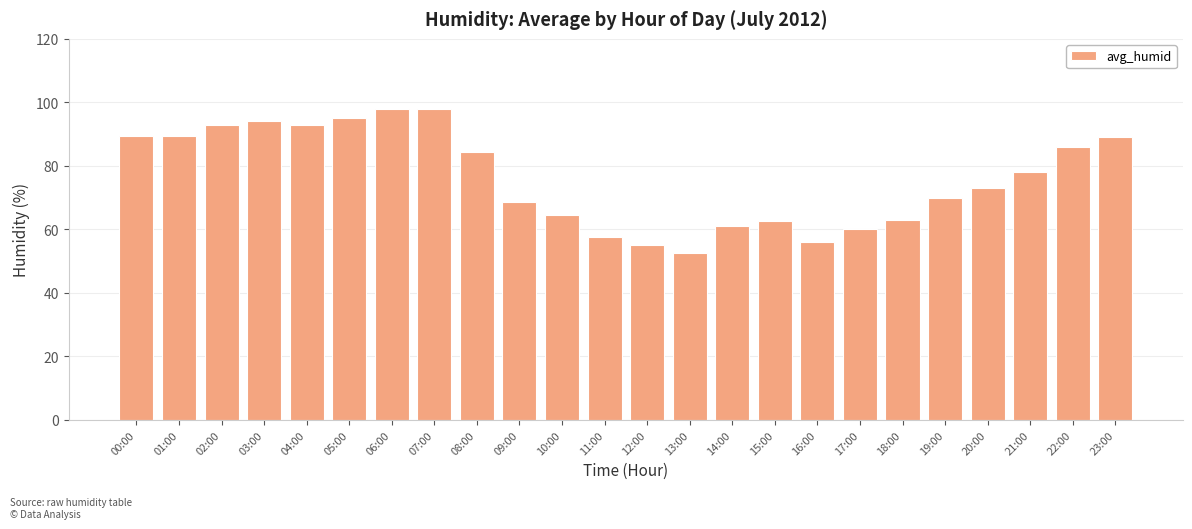

How many values are below 78?

12